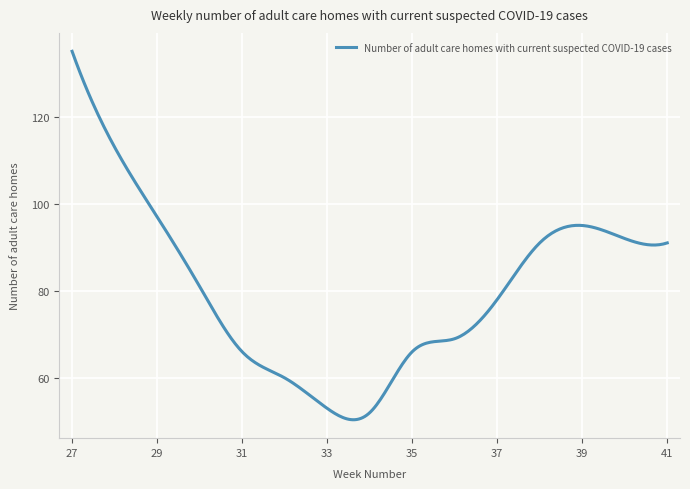

What is the greatest value displayed?

135.0